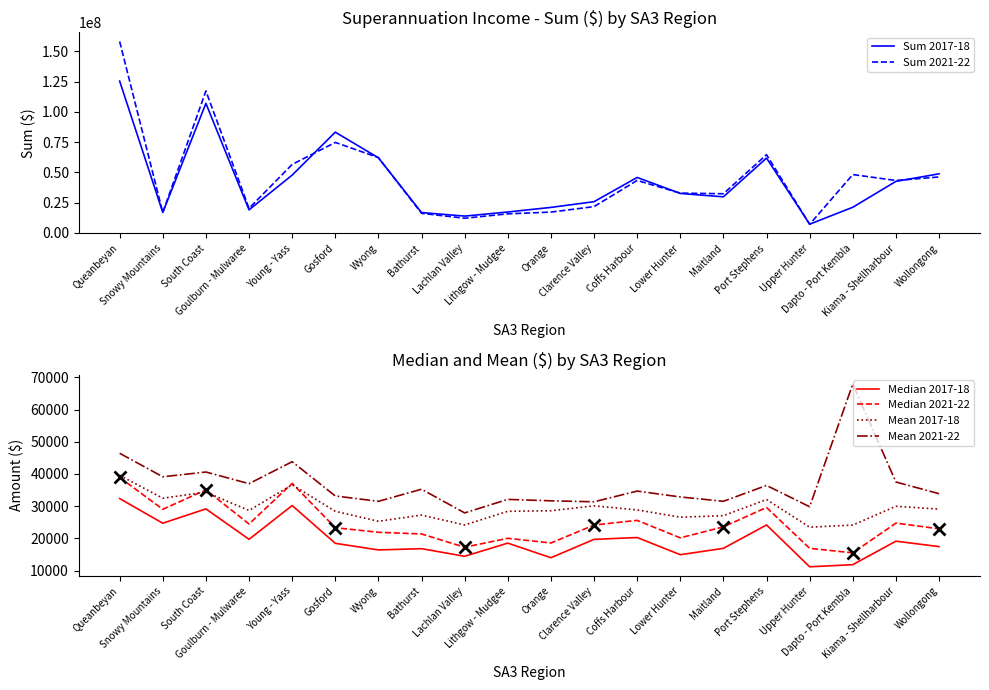

True or false: Mean 2017-18 and Median 2017-18 intersect in this chart.

False